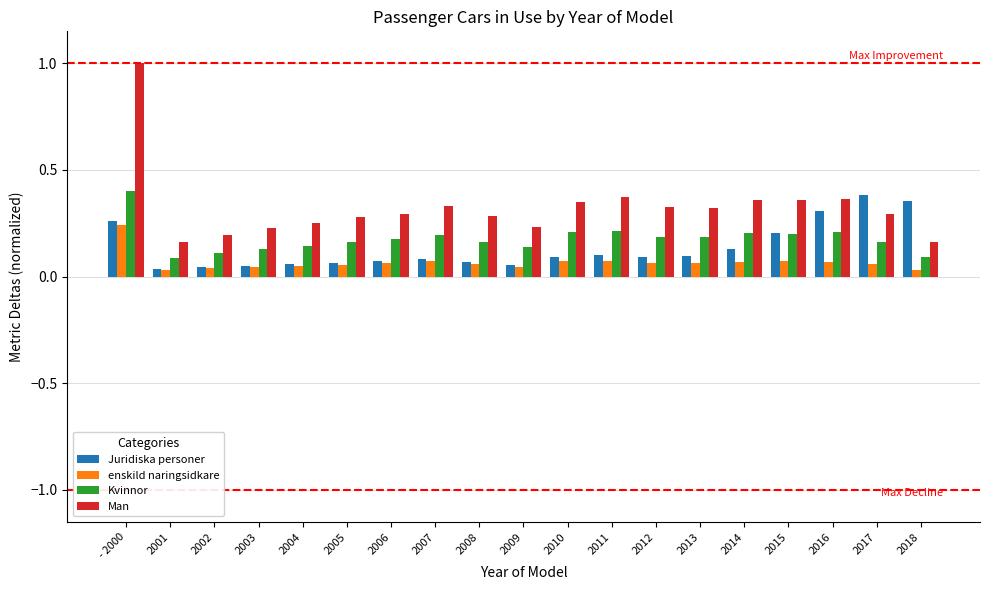

What is the sum of all Man values?

6.2